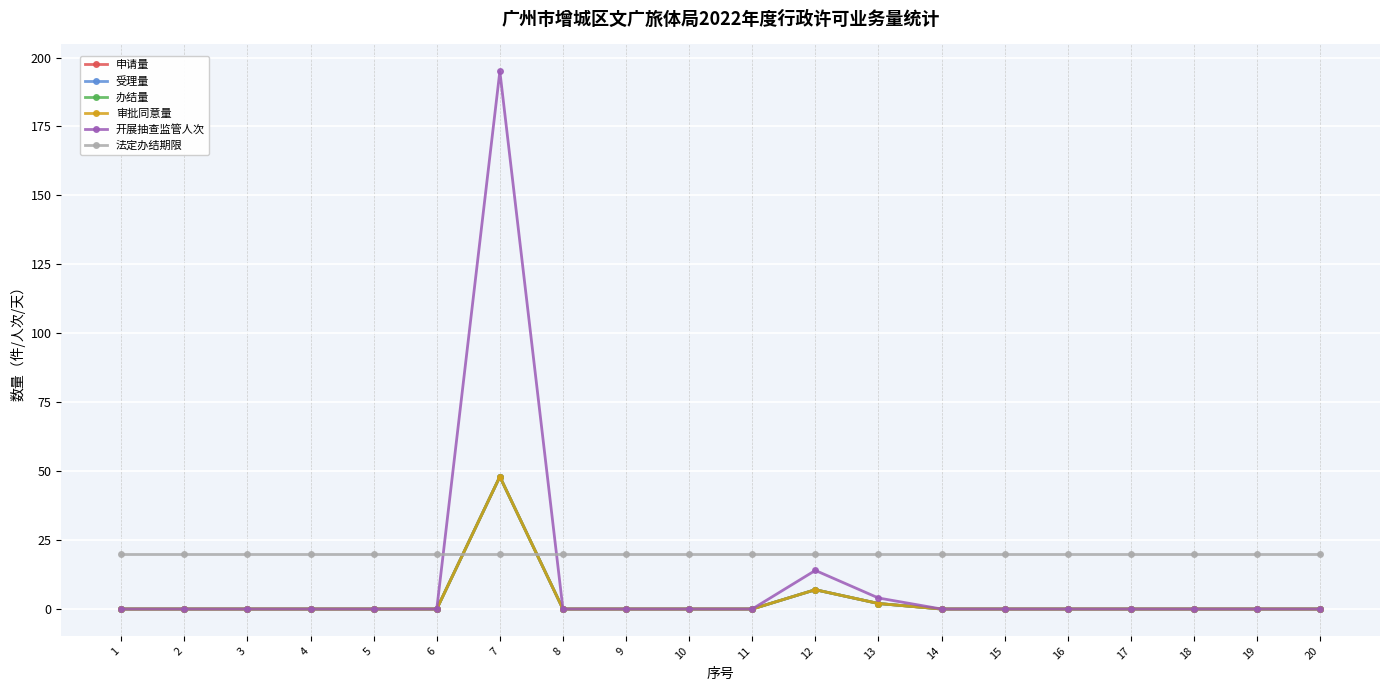

Does the chart display data point markers on the line(s)?

Yes